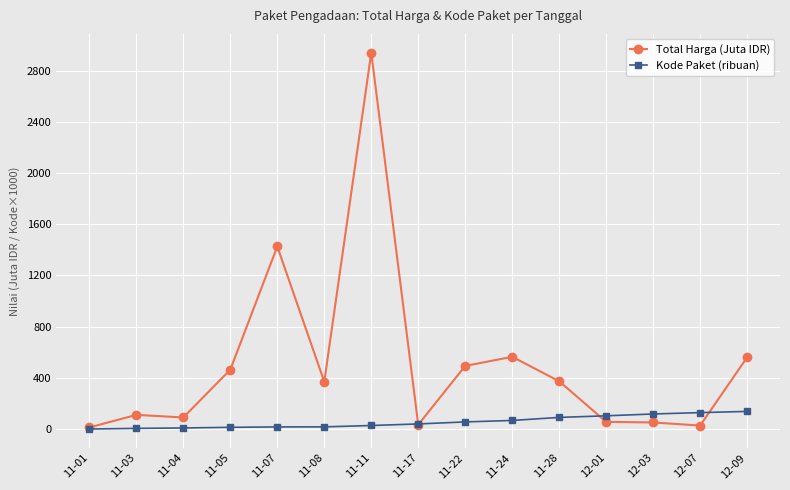

True or false: Total Harga (Juta IDR) has more than 1 points higher than both neighbors.

True